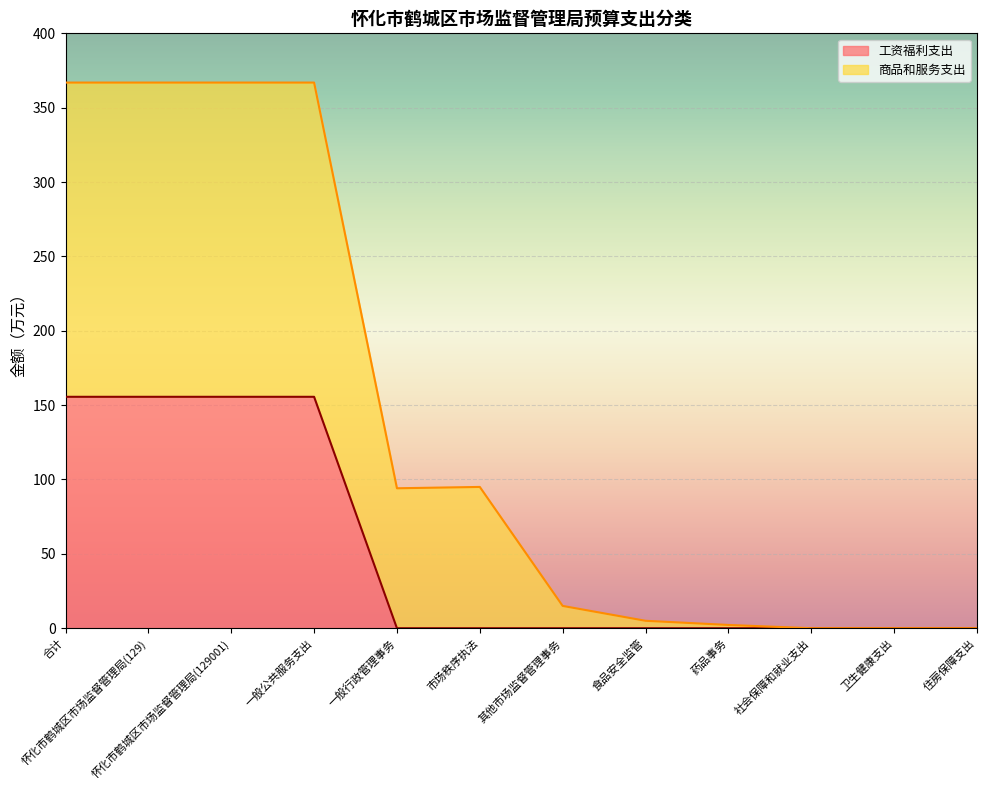

At which label does 工资福利支出 reach its peak?

合计